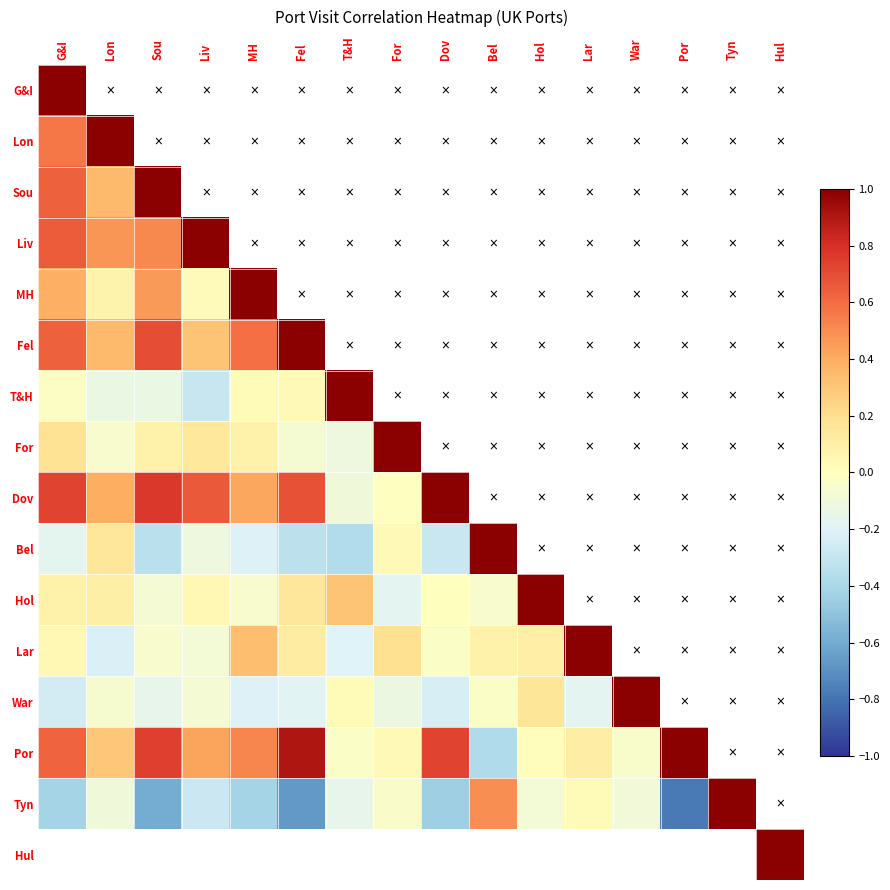

What is the difference between the maximum and minimum values in the Tyn series?

1.8